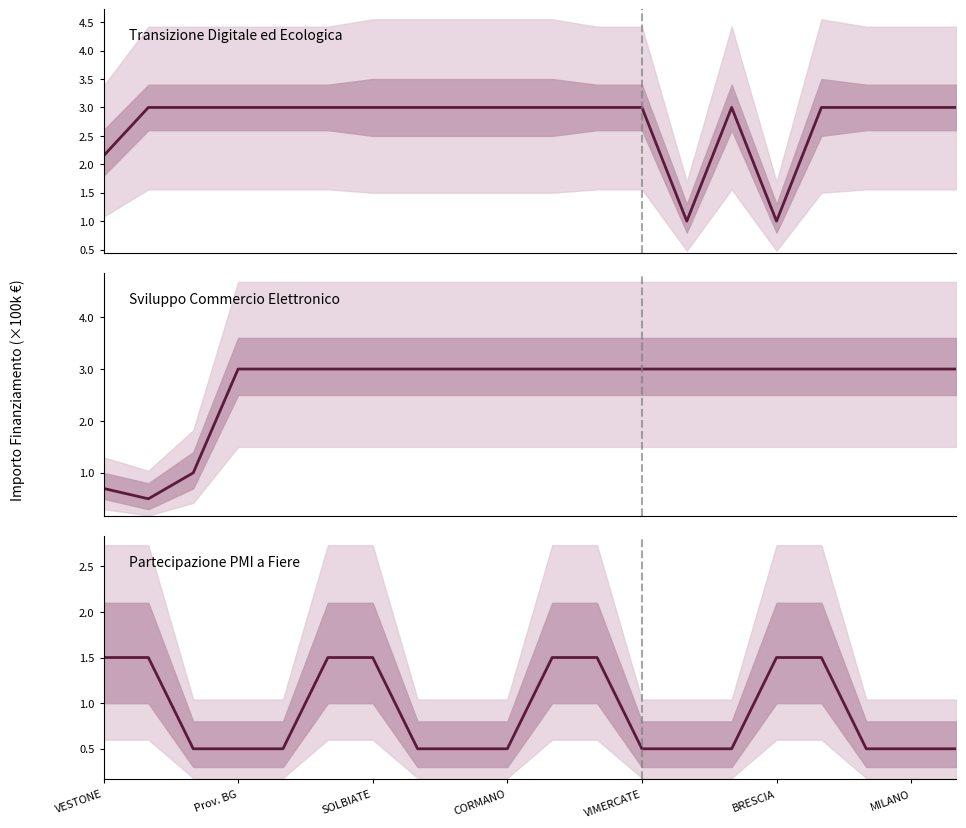

At how many categories does at least one series exceed 265585?

19